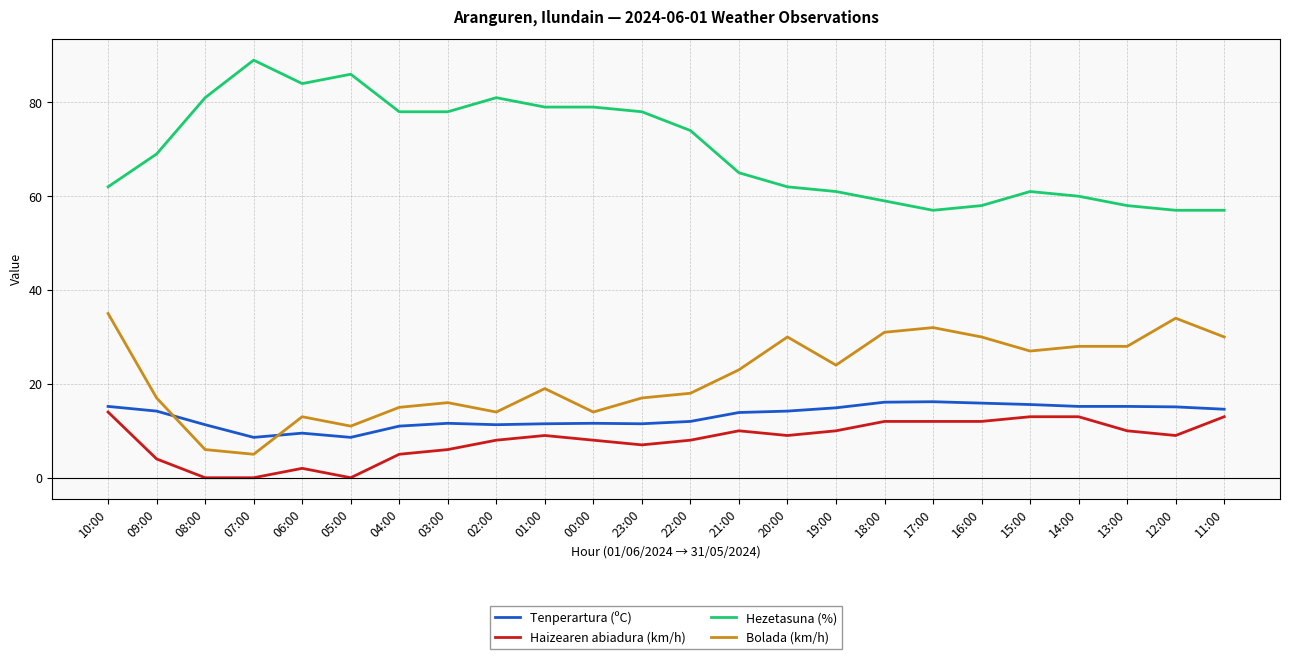

The Haizearen abiadura (km/h) series shows 14.0 at 10:00. True or false?

True